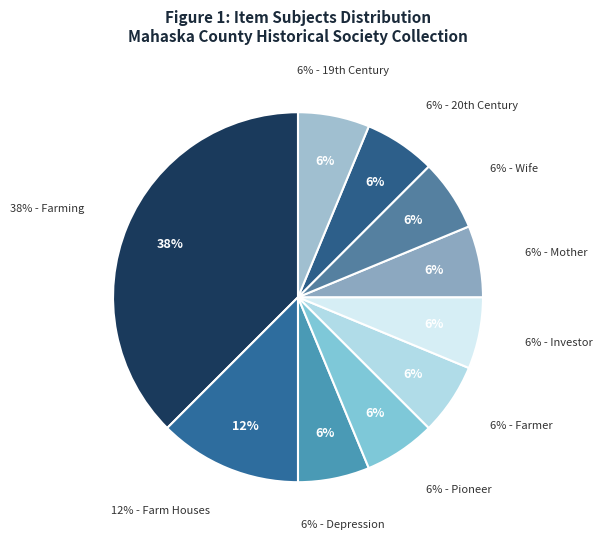

What is the total percentage of Mother and Wife?

12.5%